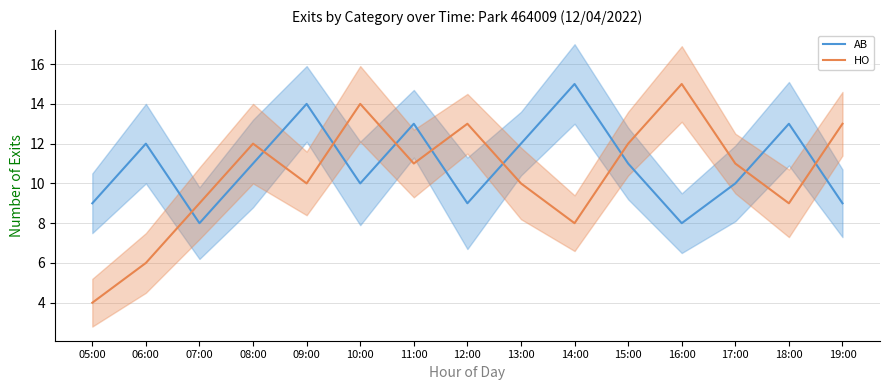

Between which two adjacent categories do AB and HO first intersect?

06:00 and 07:00